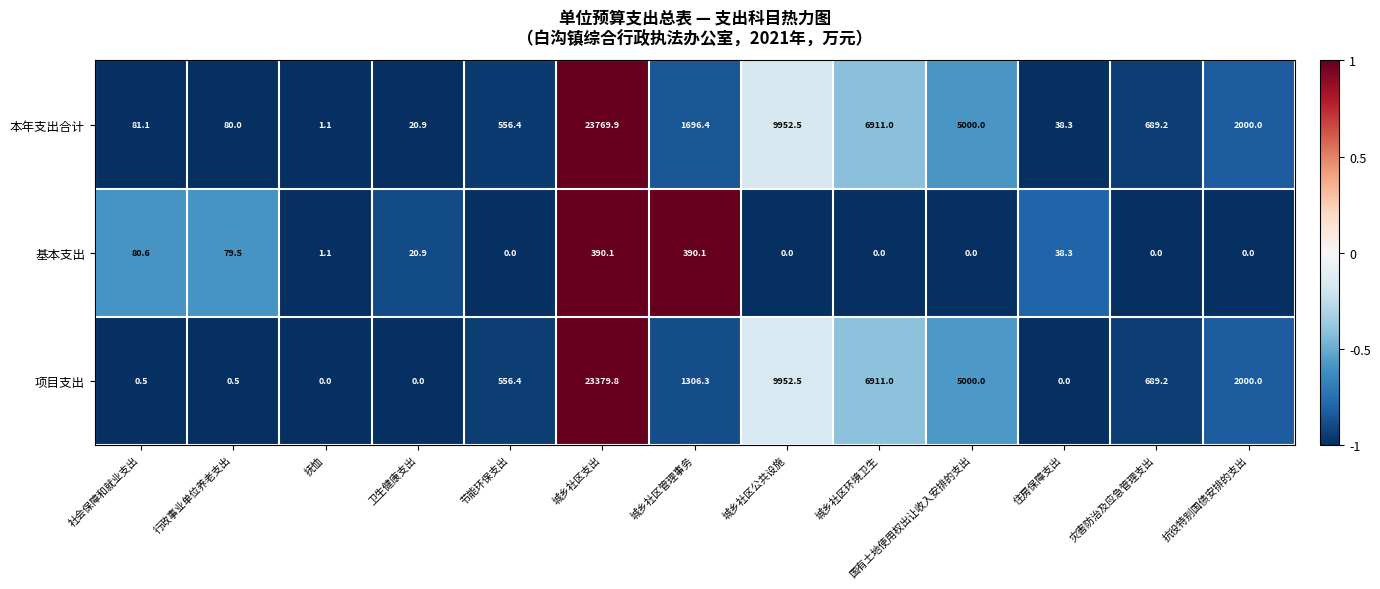

What is the sum of all 项目支出 values?

49796.2